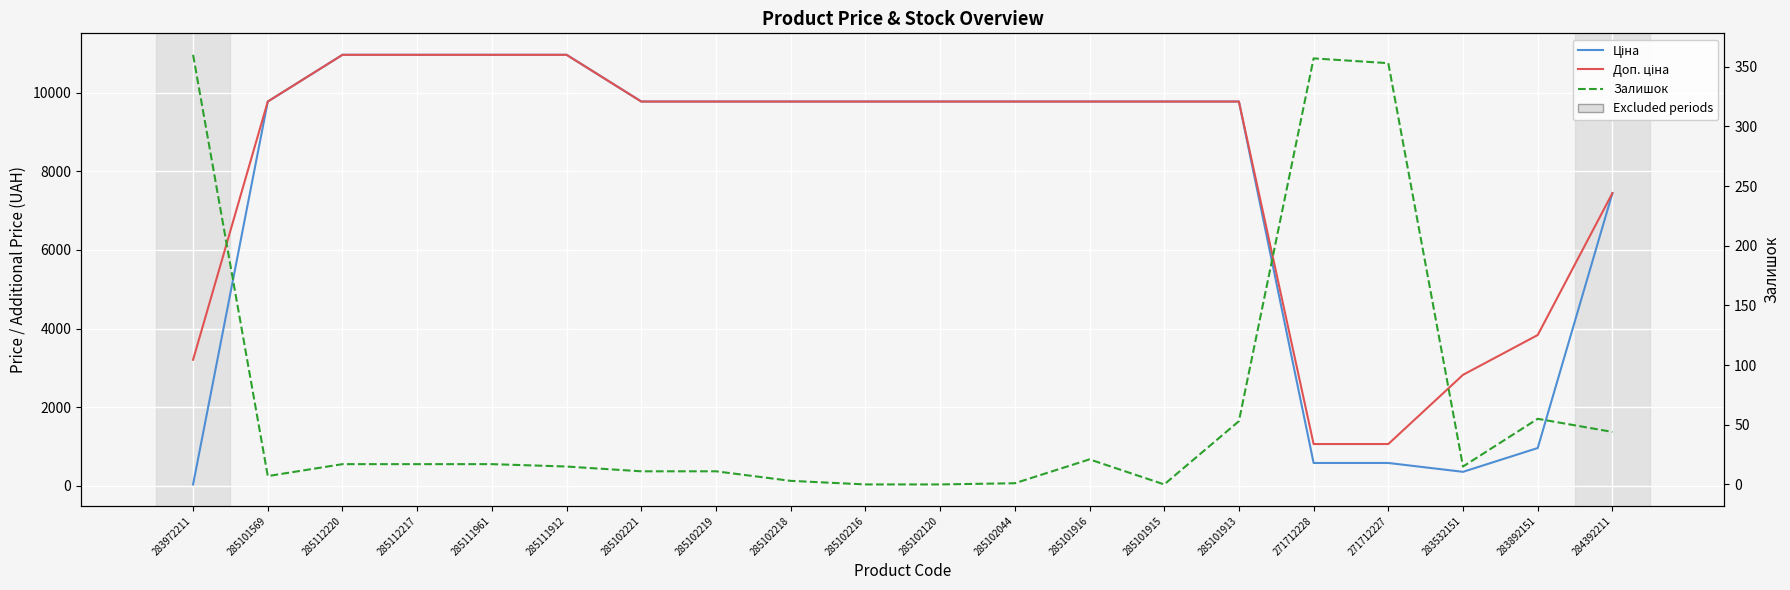

The value of Залишок at 285101915 is 223.9. True or false?

False